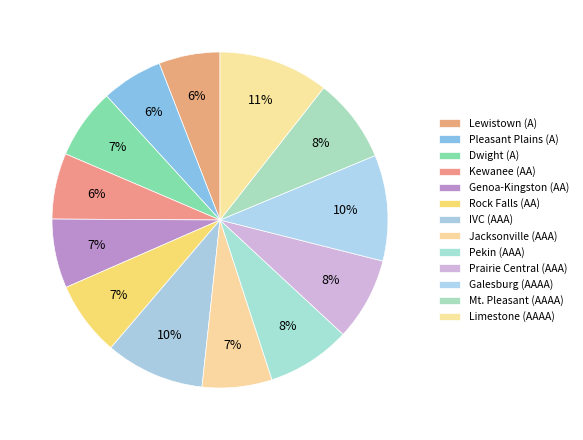

How many slices are in this pie chart?

13